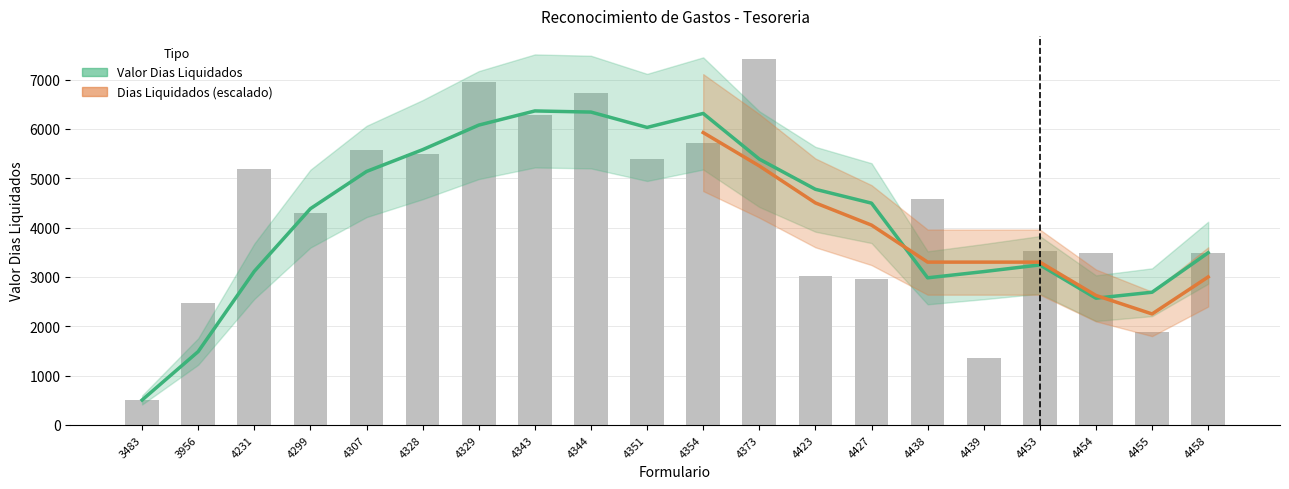

Which has a higher value, 3956 or 4299?

4299